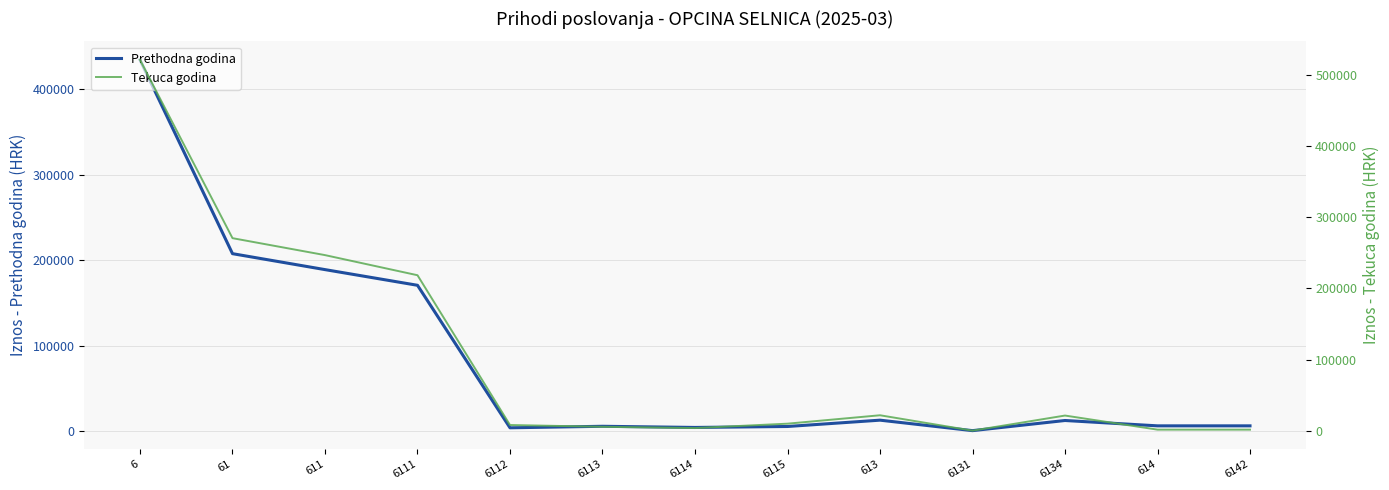

What is the label of the 11th point from the right?

611